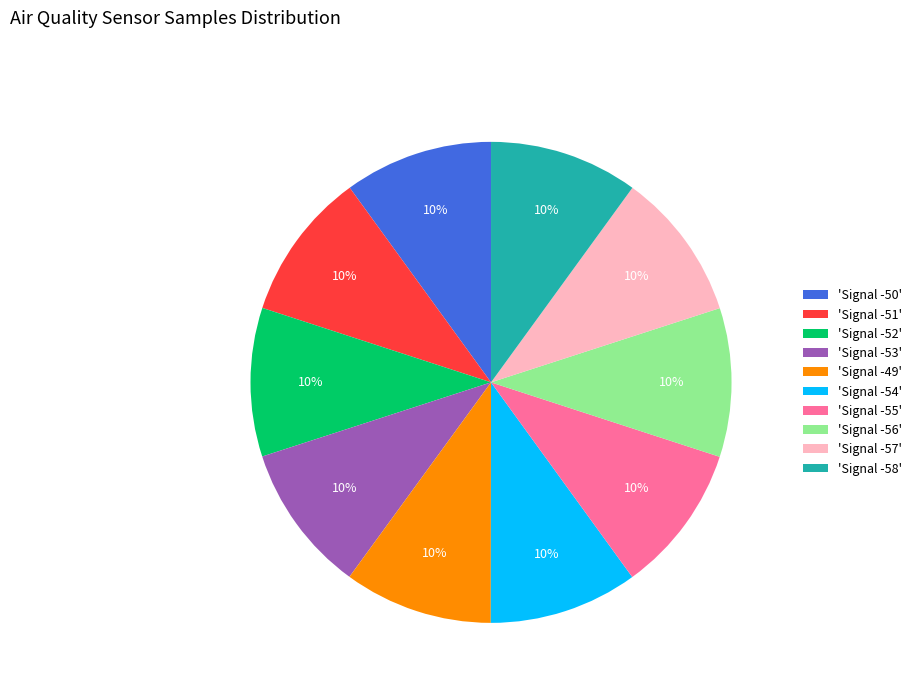

How many slices are in this pie chart?

10